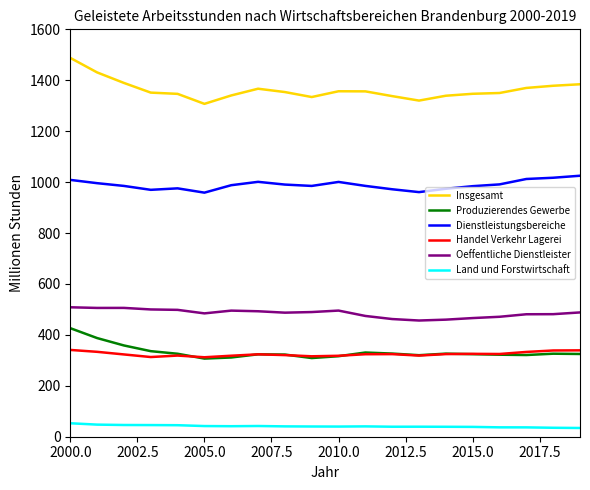

Does the chart display data point markers on the line(s)?

No